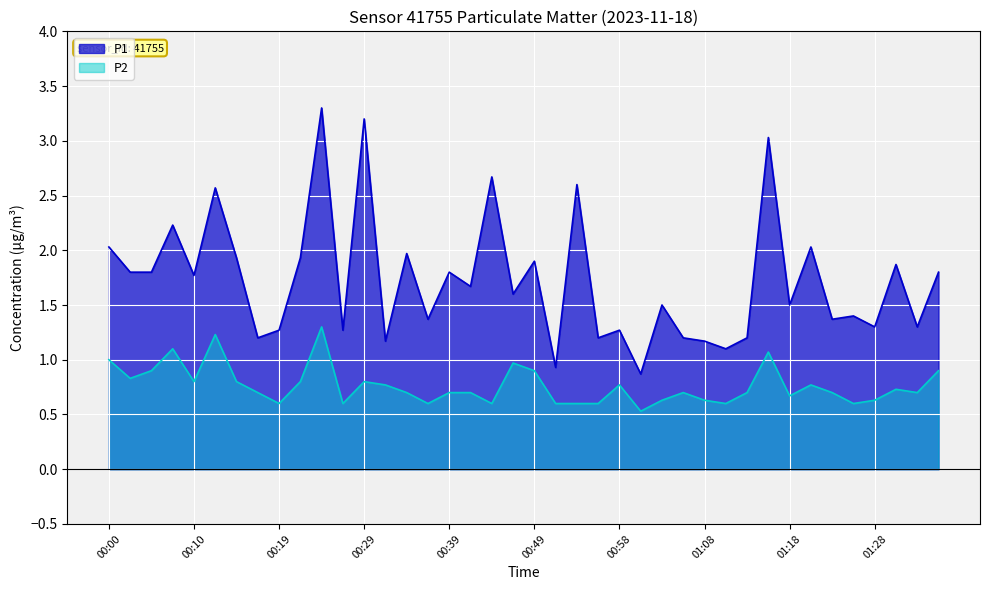

What is the label of the 23rd point from the right?

00:41